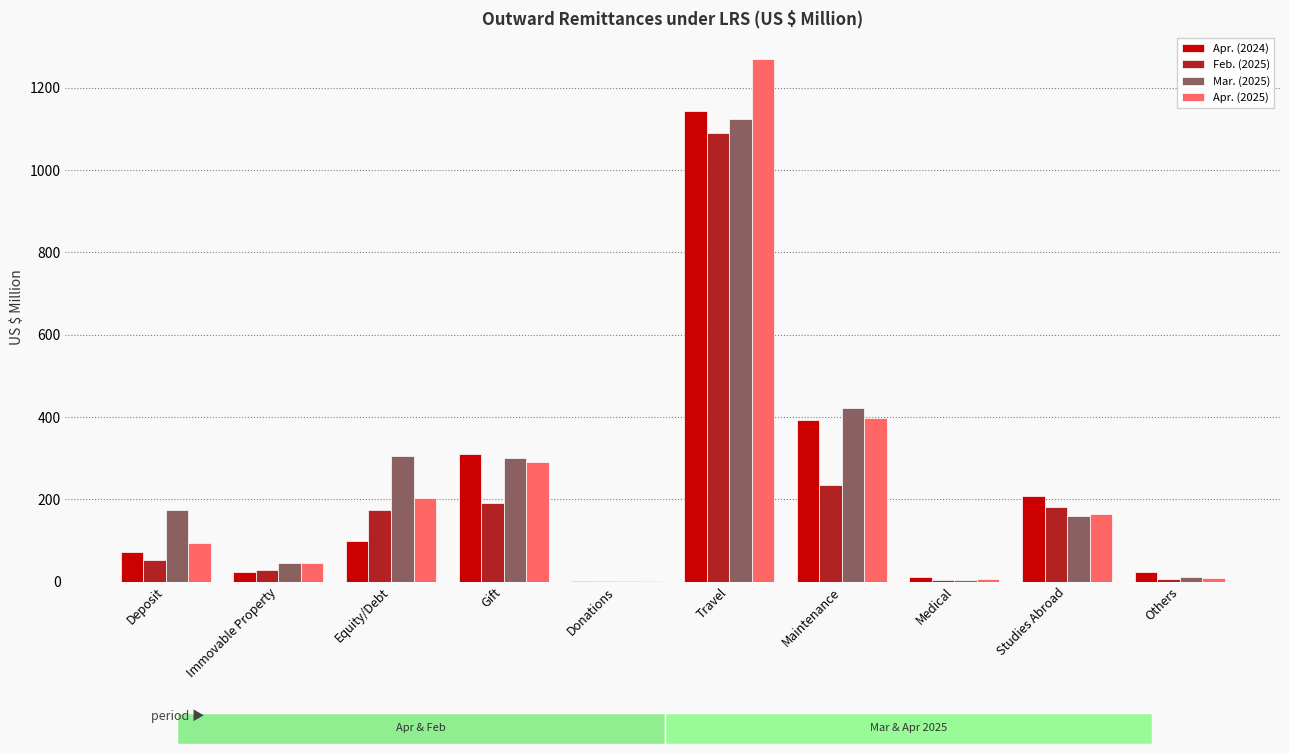

Is it true that Mar. (2025) equals 215.2 at Maintenance?

False